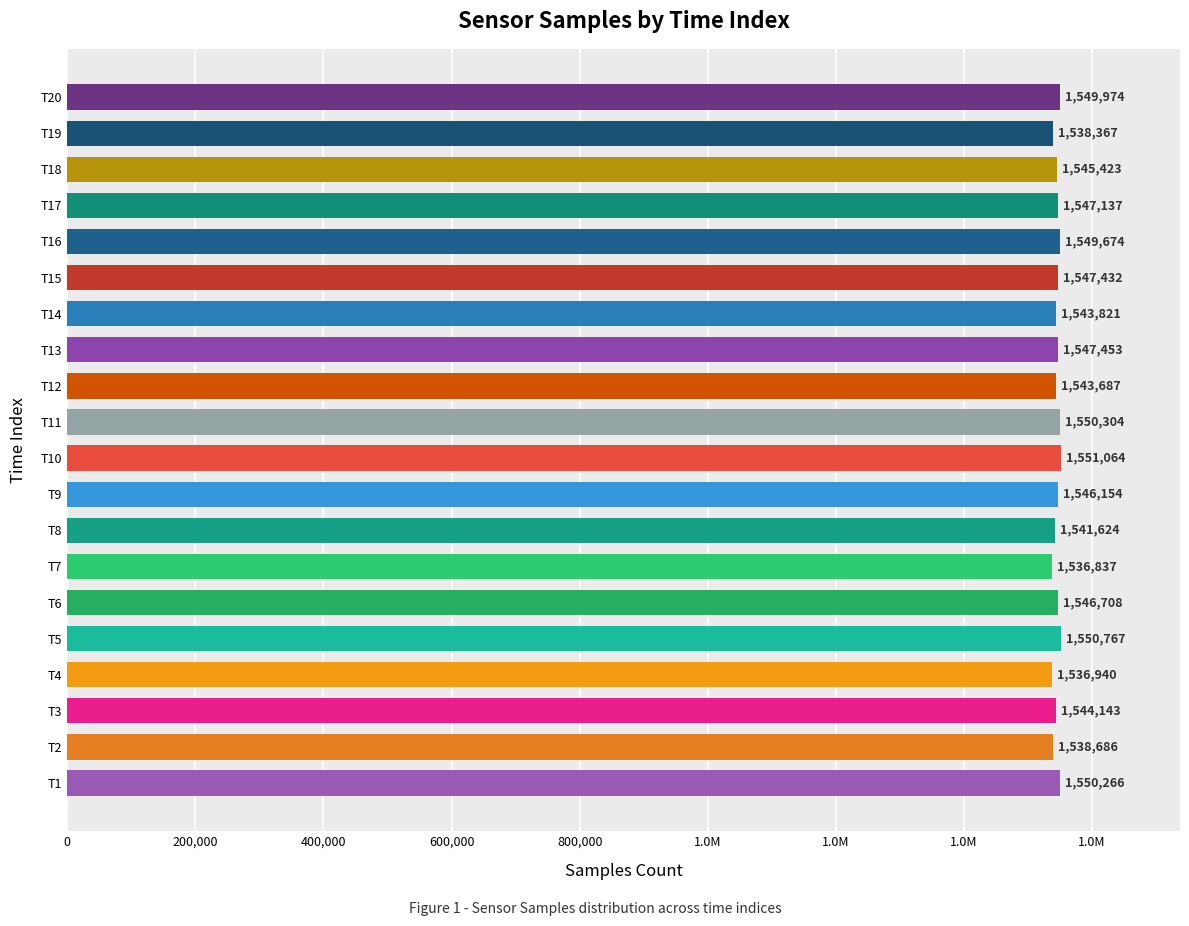

What is the difference between the maximum and minimum values?

14227